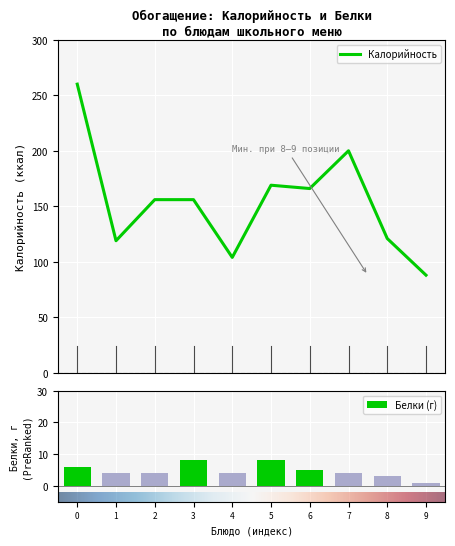

What is the maximum value for Калорийность?

260